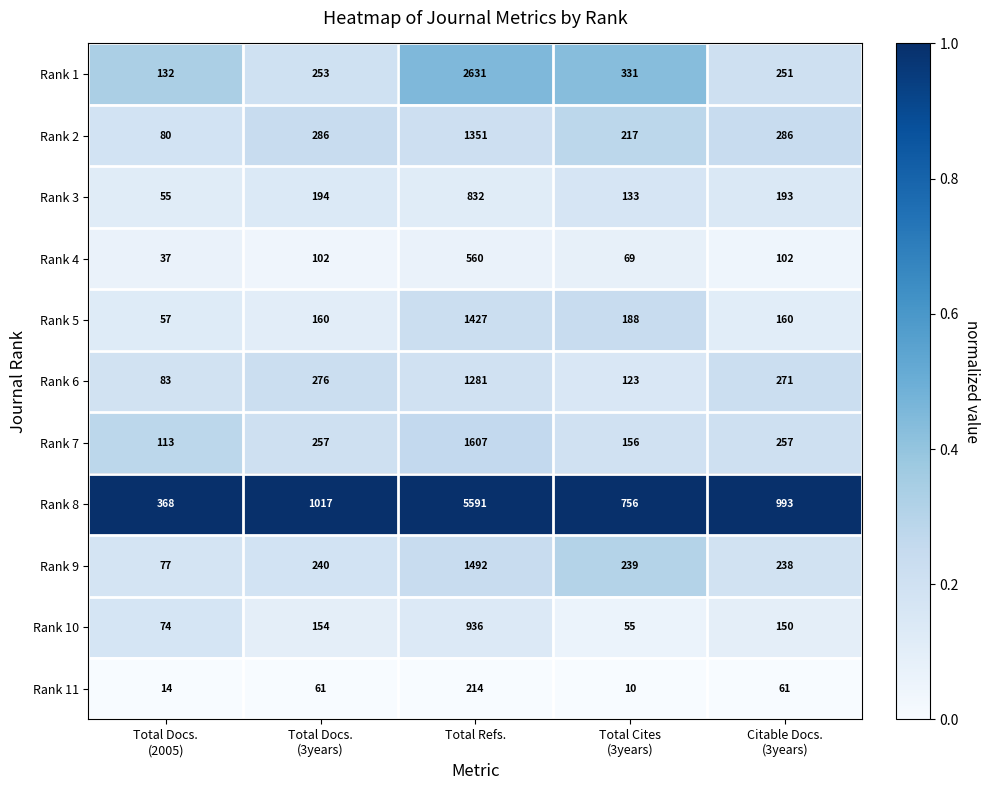

Is it true that Rank 9 equals 1492 at Total Refs.?

True